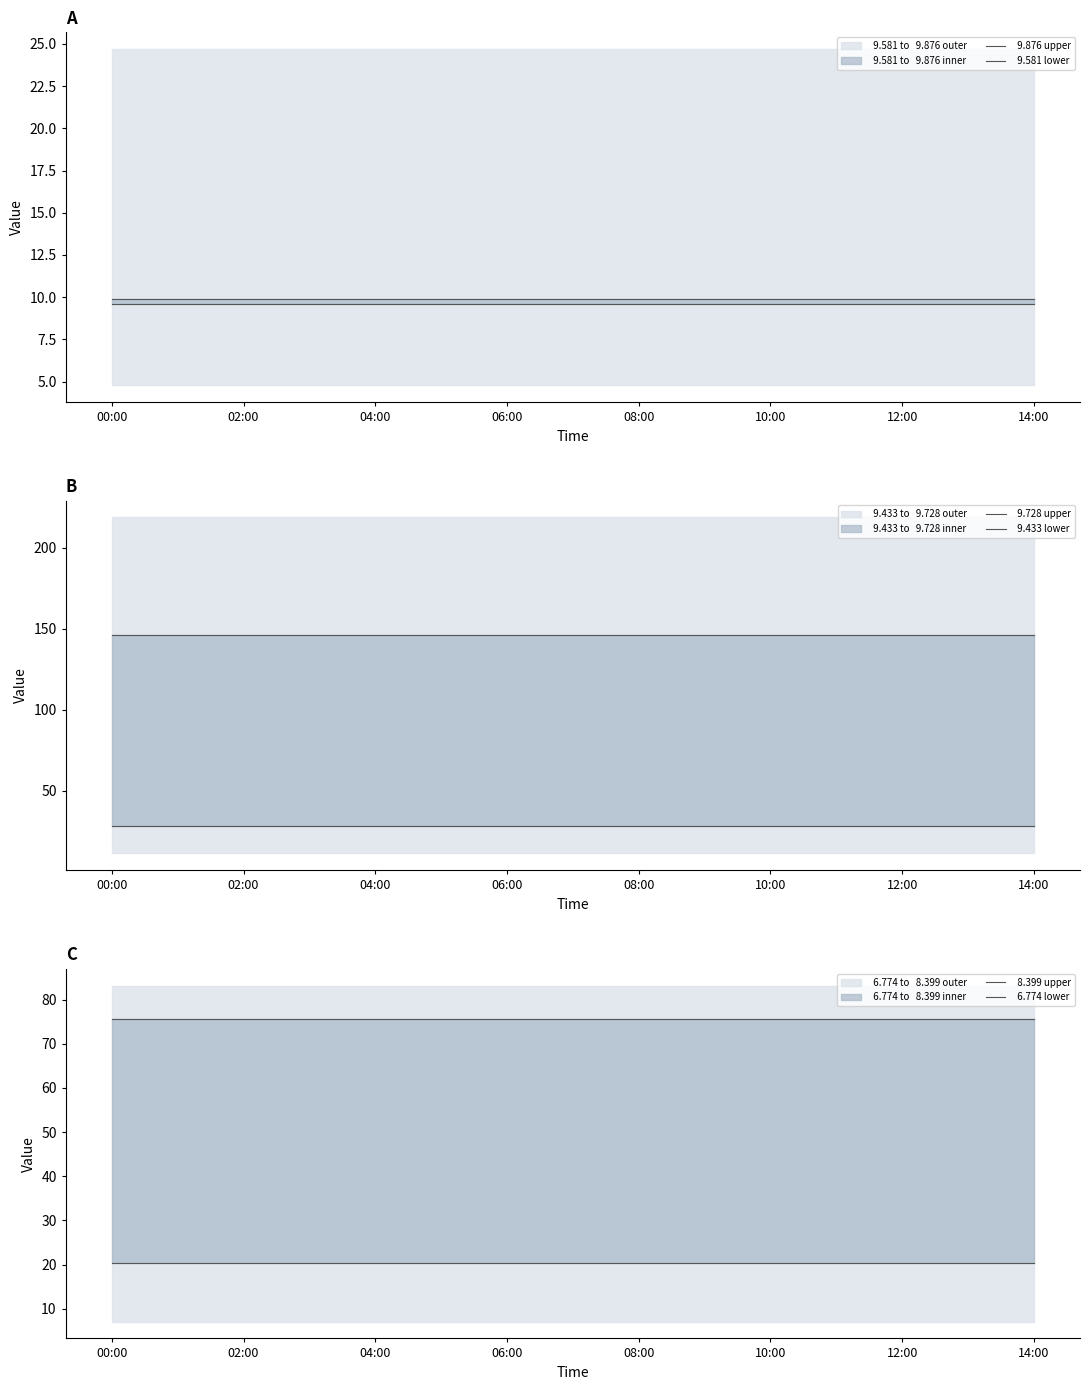

What is the average value of the   9.876 upper series?

9.9